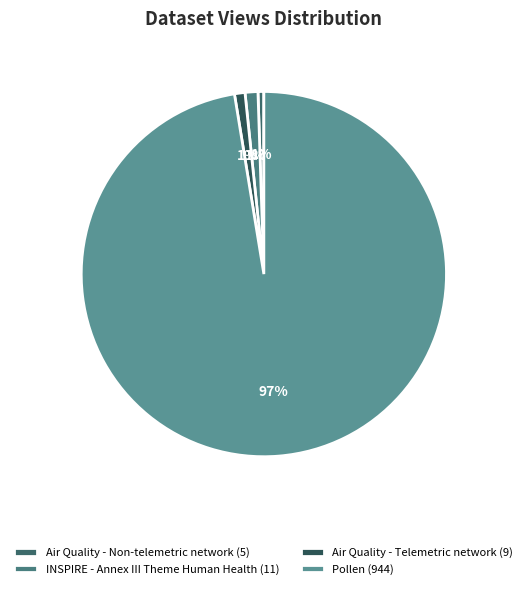

What is the largest slice in the pie chart?

Pollen